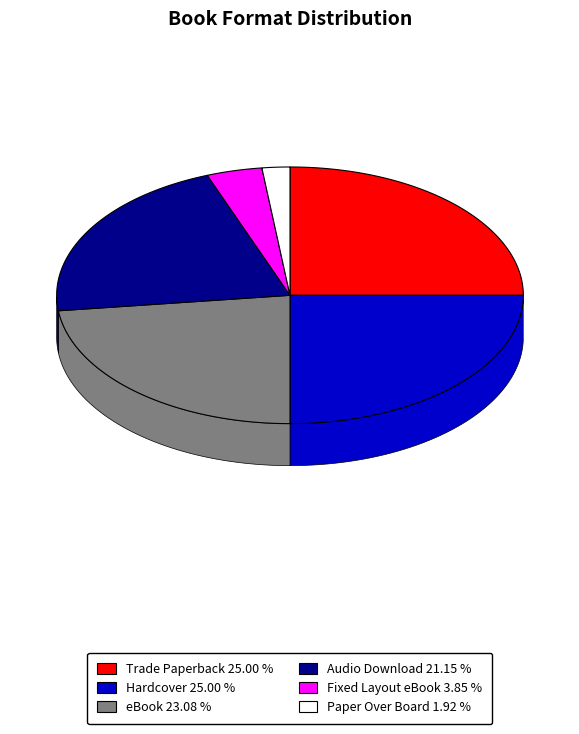

Which category has the biggest portion of the pie?

Trade Paperback